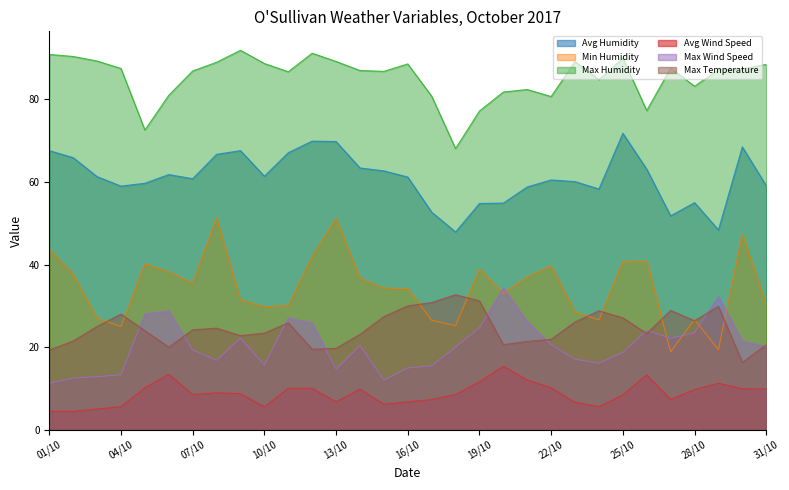

What is the approximate value of Max Temperature at 05/10?

24.0